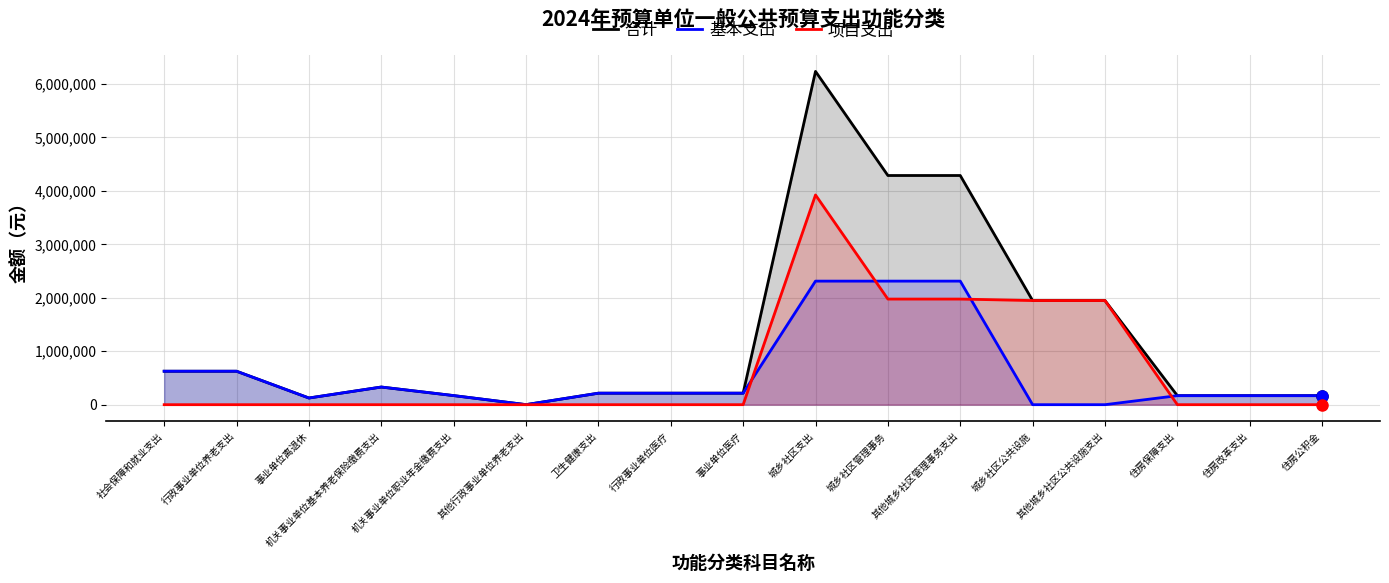

True or false: 基本支出 has a value of 282293 at 行政事业单位医疗.

False